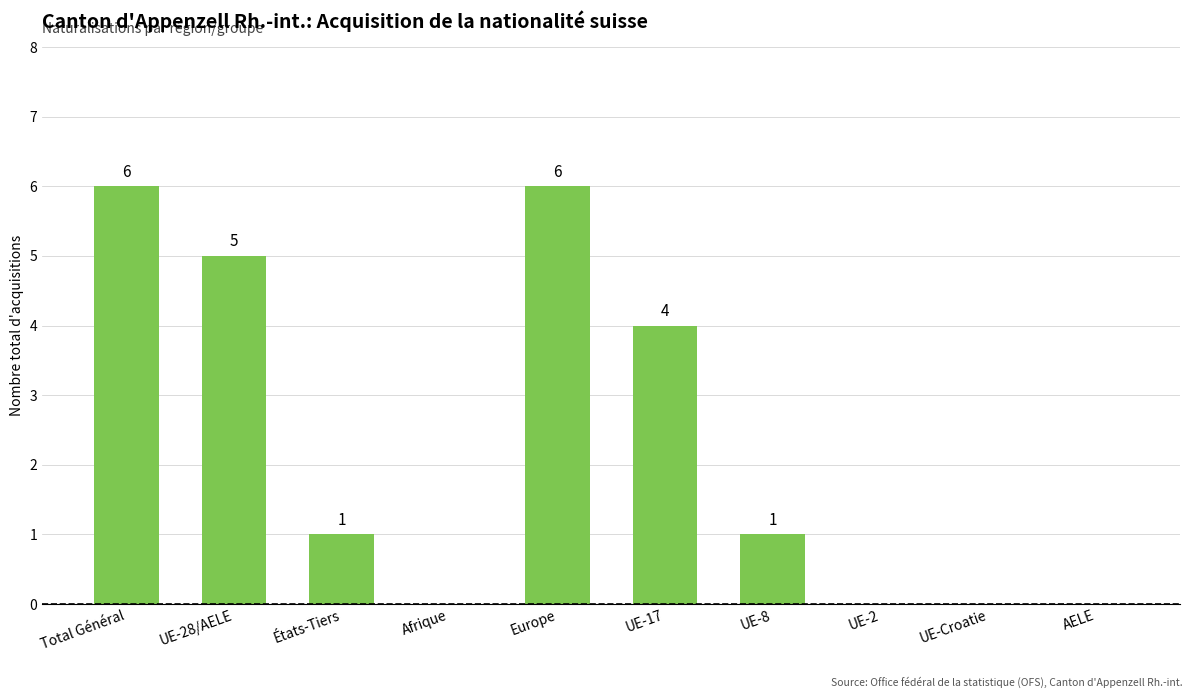

What is the greatest value displayed?

6